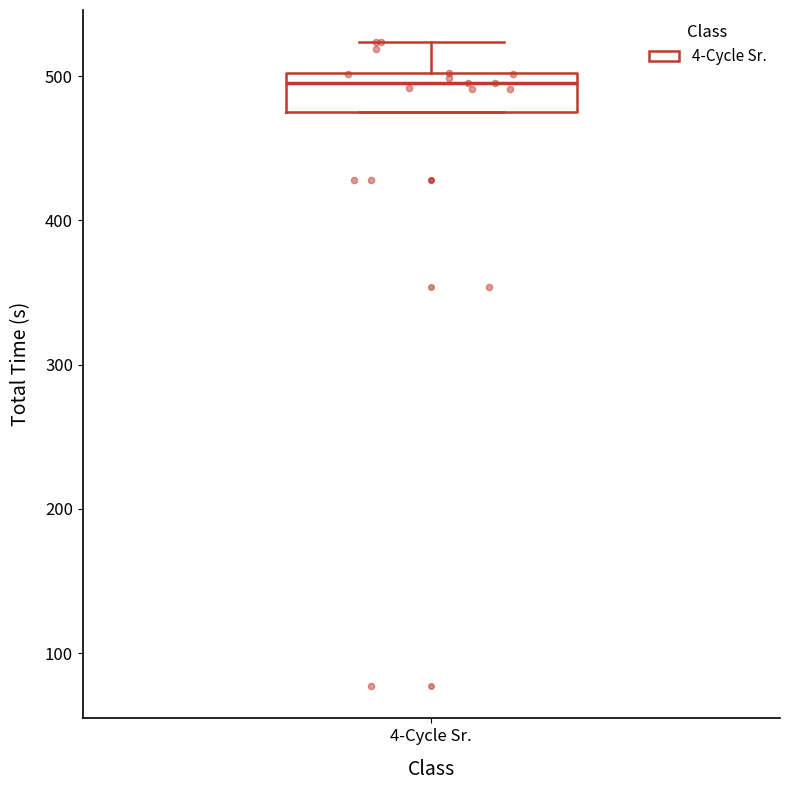

Where does the upper whisker of the box for 4-Cycle Sr. end on the y-axis? The values are not printed on the chart, so give them approximately, as read against the axis.

520